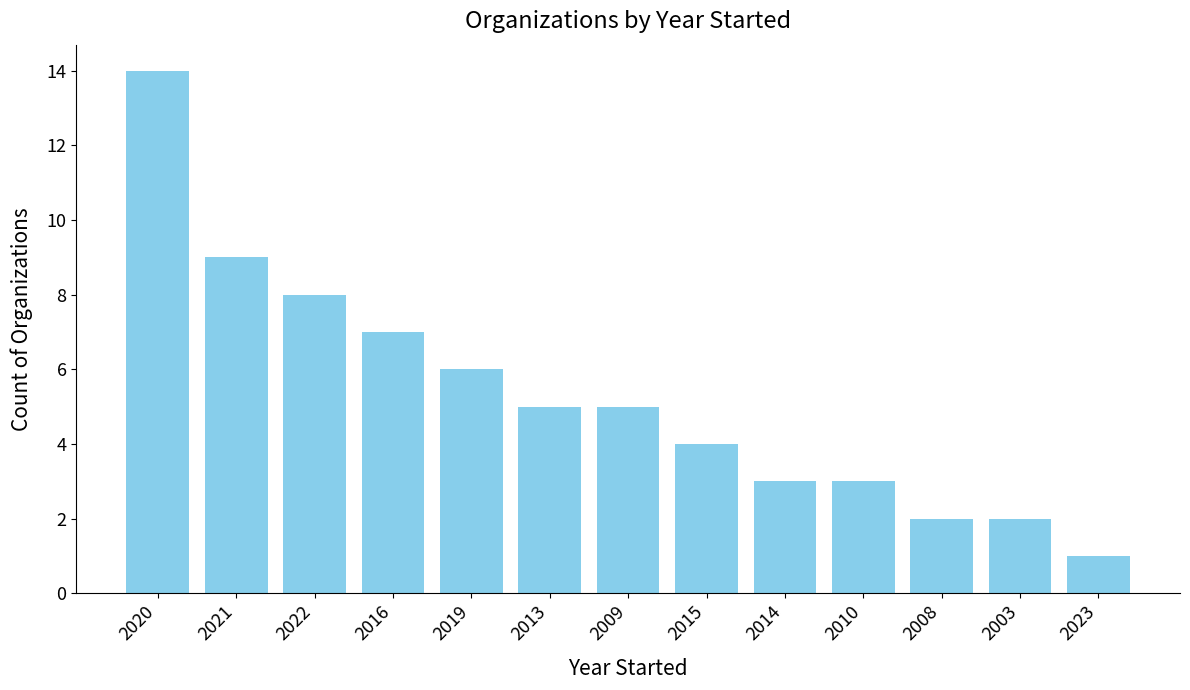

What is the greatest value displayed?

14